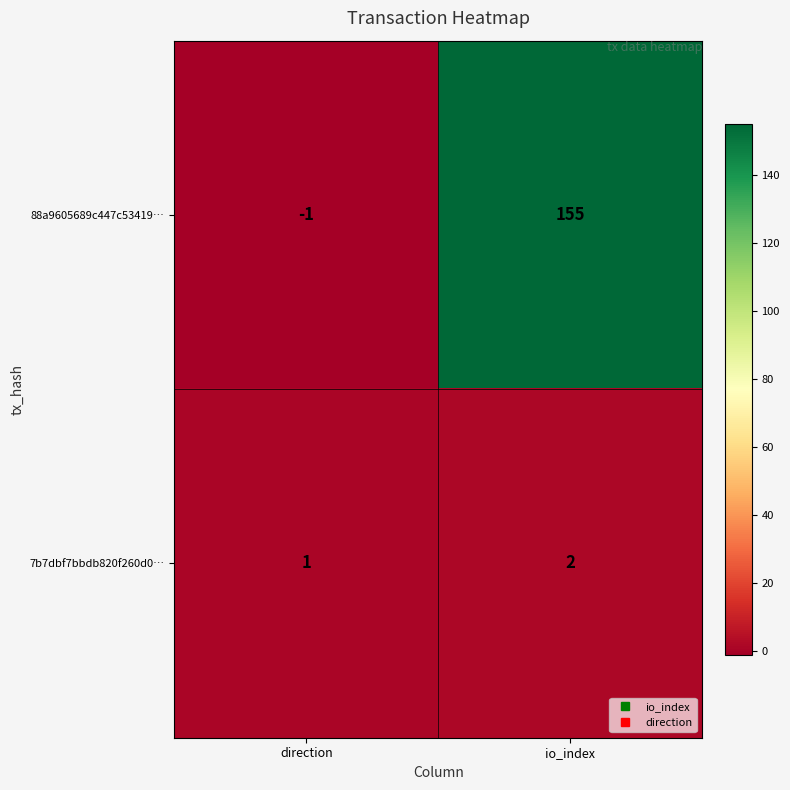

Which series has the widest spread of values?

88a9605689c447c53419…